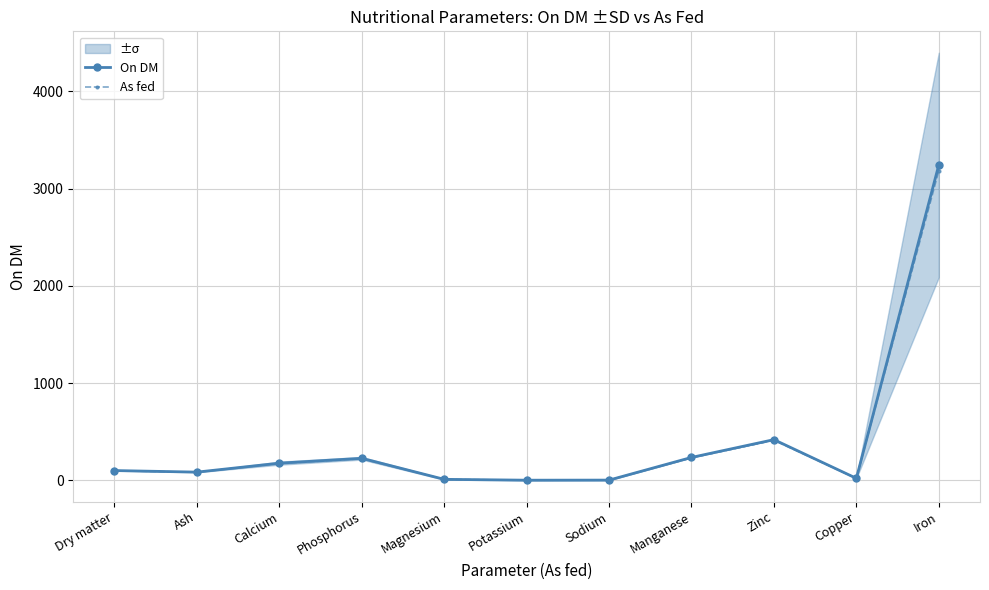

Is it true that On DM equals 0.3 at Potassium?

False